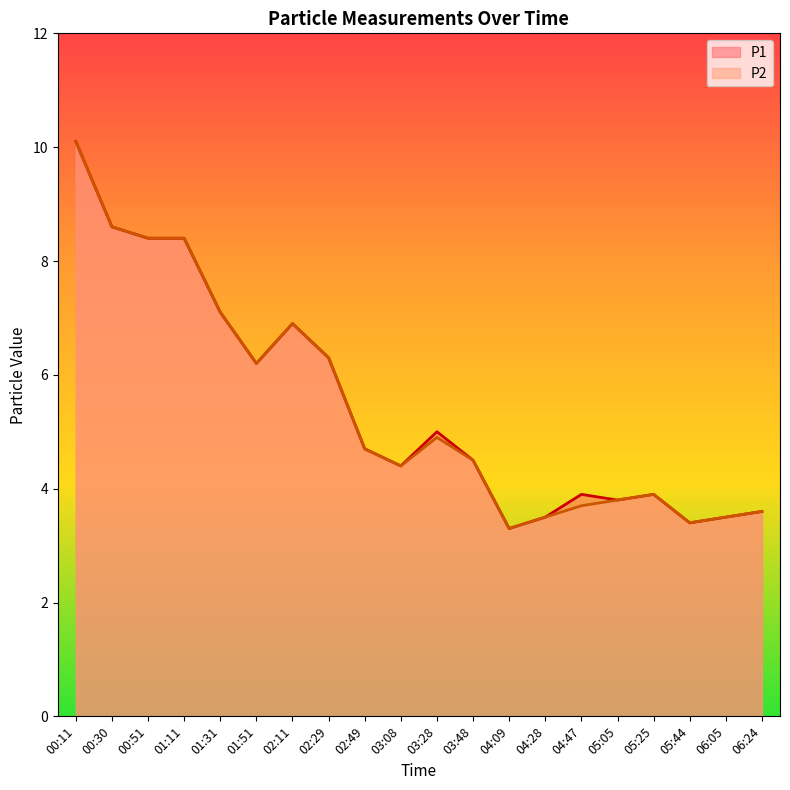

What are all the series names shown in the legend?

P1, P2